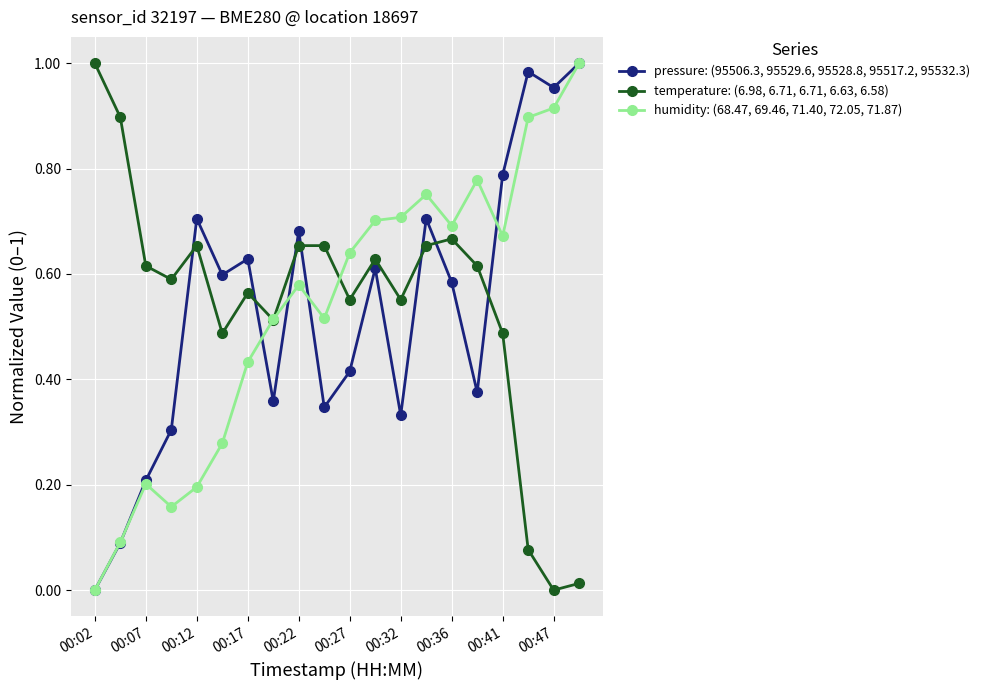

True or false: pressure: (95506.3, 95529.6, 95528.8, 95517.2, 95532.3) has more than 1 interior local peaks.

True